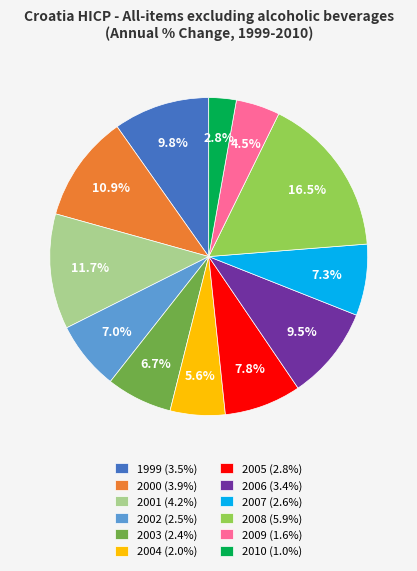

What is the ratio of the value at 2001 to the value at 2000?

1.1